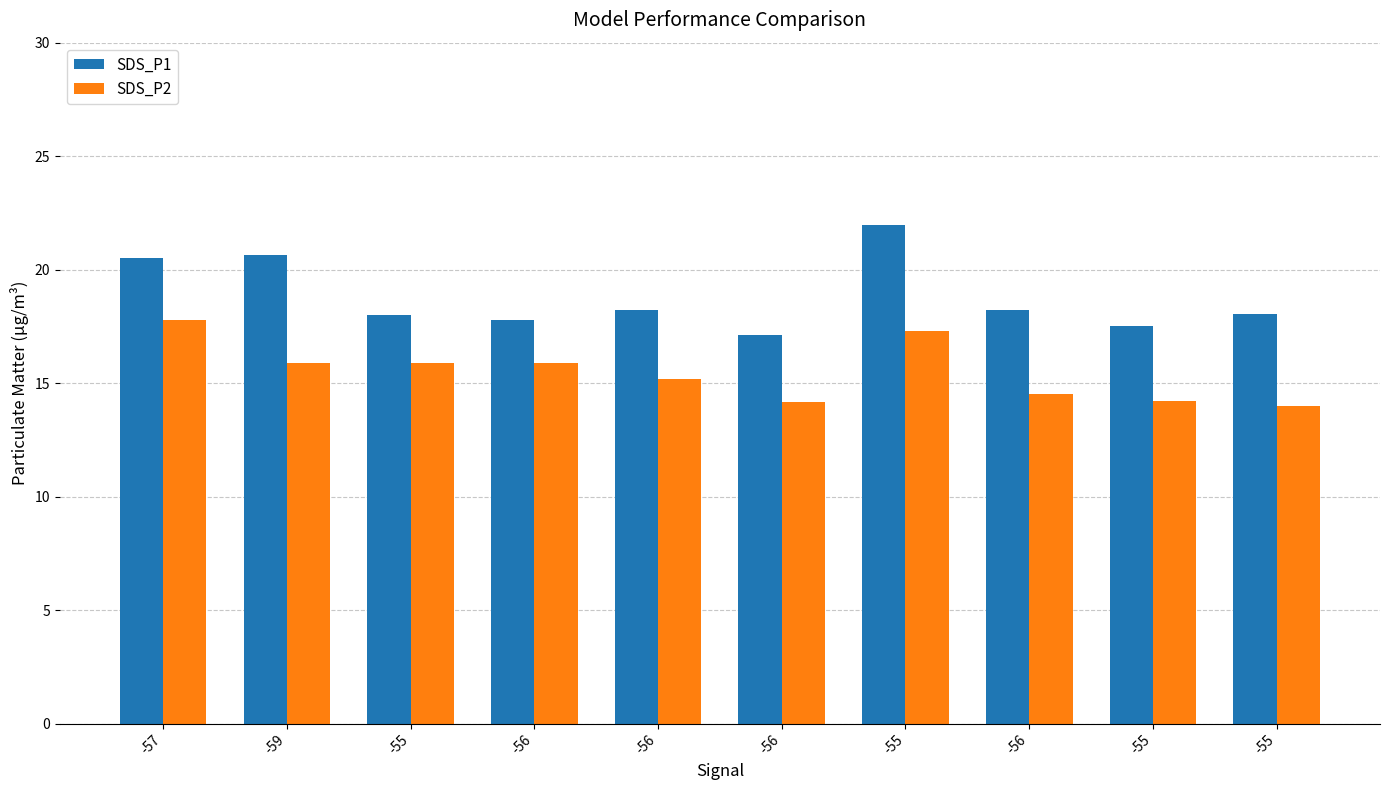

How many bars are there in total?

20